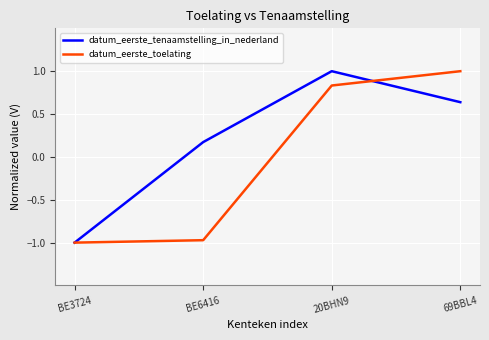

What is the minimum value shown in the chart?

-1.0